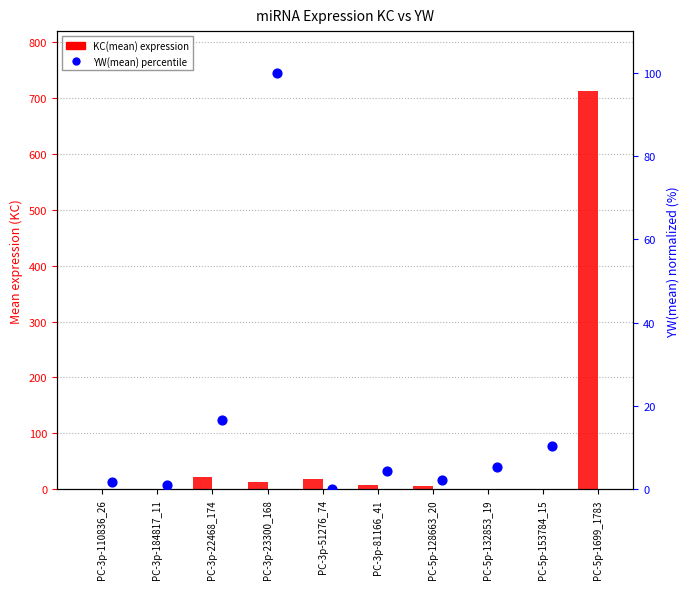

At which category is the sum across all series the highest?

PC-5p-1699_1783